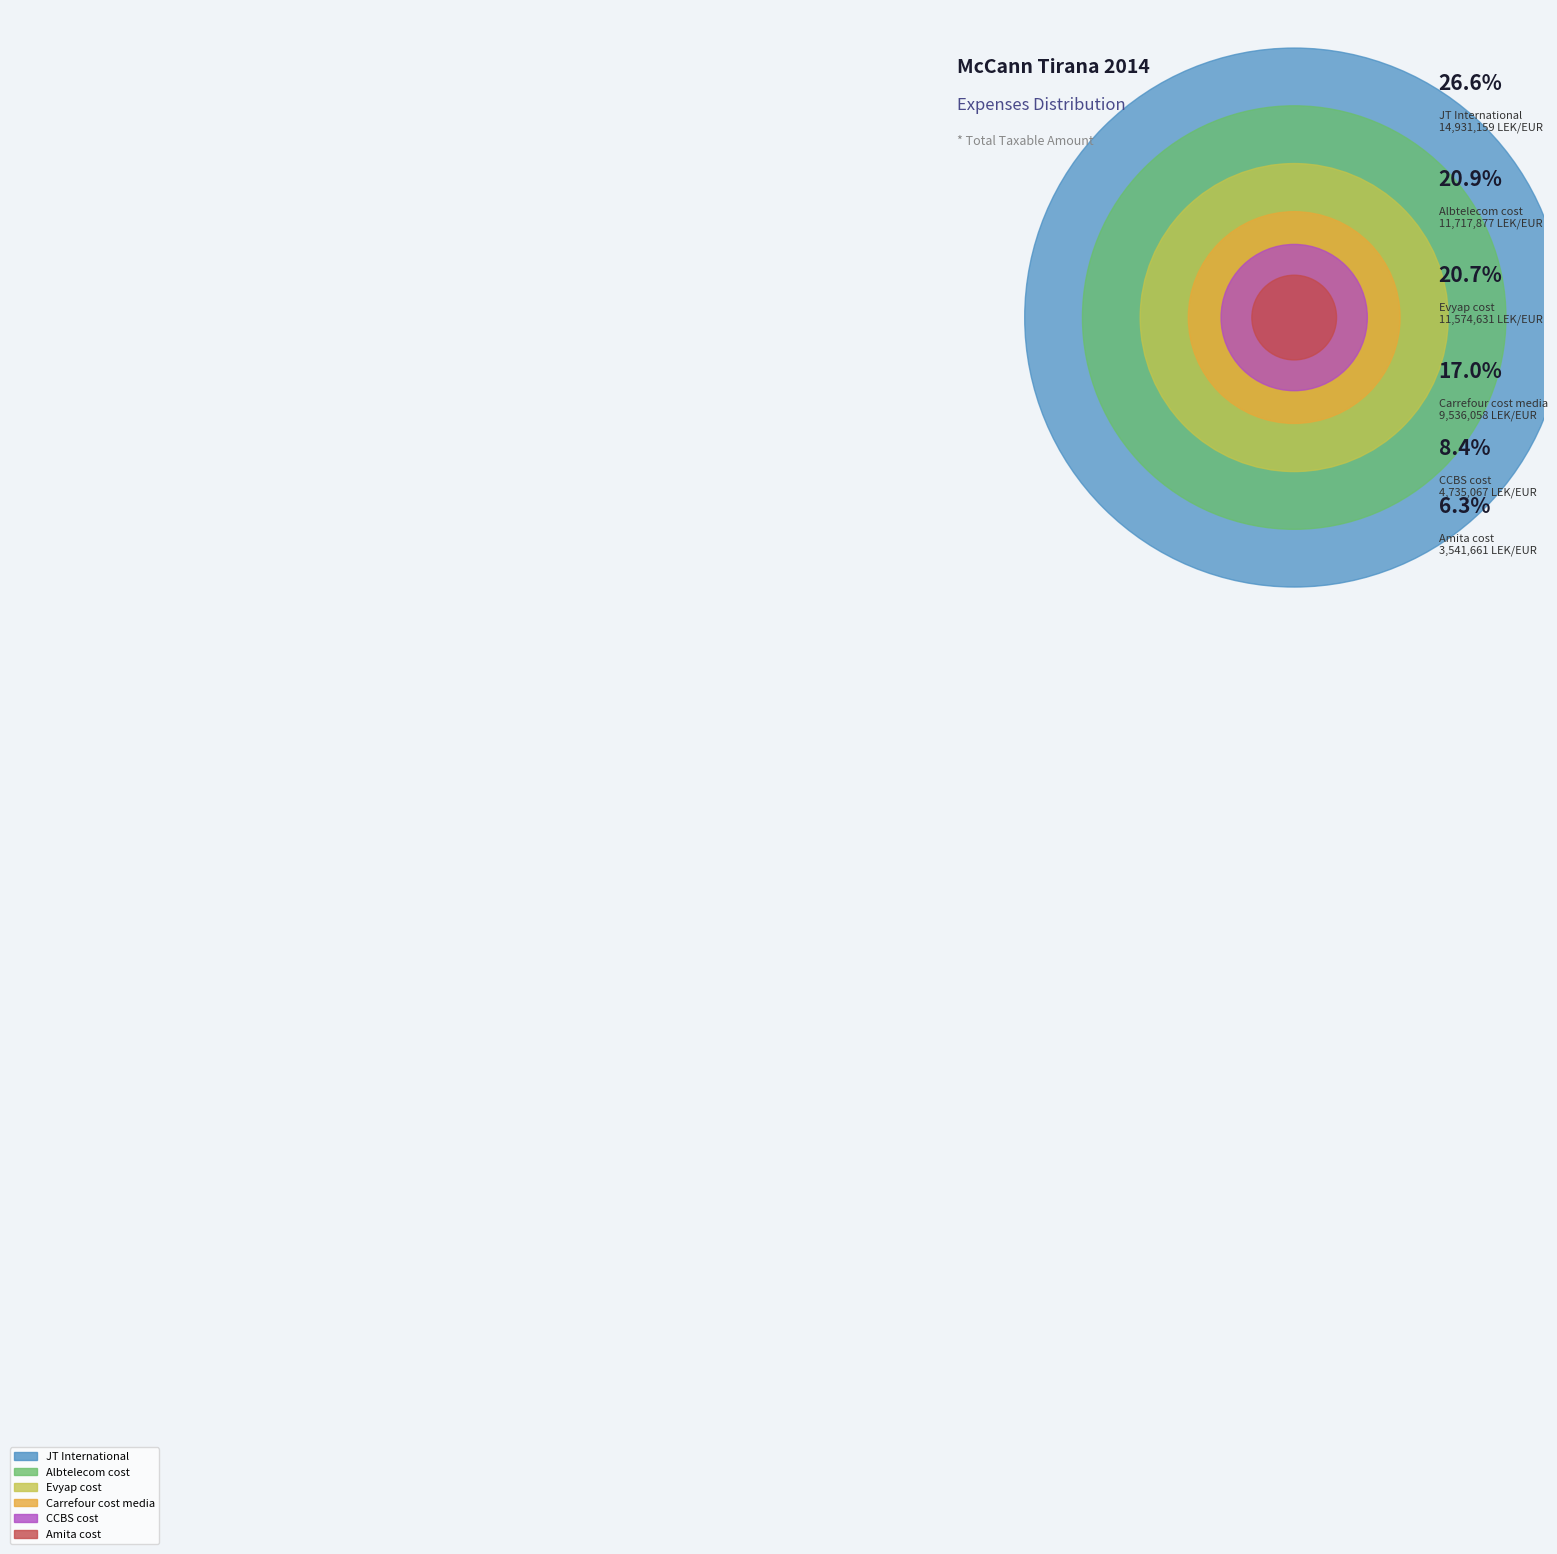

To the nearest percent, what is the average slice percentage?

17%